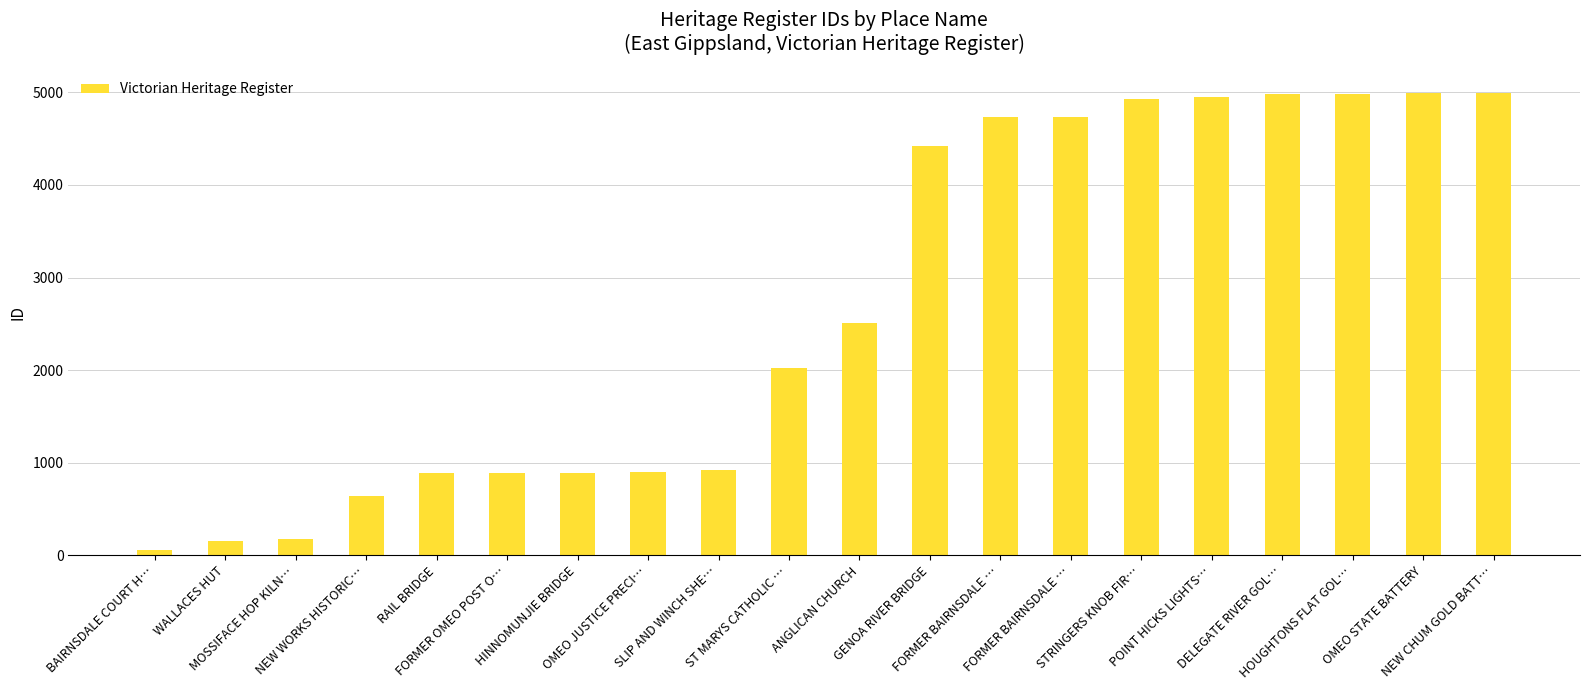

Reading right to left, extract all data points from this chart.

NEW CHUM GOLD BATT…=4994	OMEO STATE BATTERY=4992	HOUGHTONS FLAT GOL…=4987	DELEGATE RIVER GOL…=4986	POINT HICKS LIGHTS…=4945	STRINGERS KNOB FIR…=4932	FORMER BAIRNSDALE …=4736	FORMER BAIRNSDALE …=4733	GENOA RIVER BRIDGE=4416	ANGLICAN CHURCH=2510	ST MARYS CATHOLIC …=2024	SLIP AND WINCH SHE…=921	OMEO JUSTICE PRECI…=895	HINNOMUNJIE BRIDGE=894	FORMER OMEO POST O…=893	RAIL BRIDGE=891	NEW WORKS HISTORIC…=641	MOSSIFACE HOP KILN…=175	WALLACES HUT=153	BAIRNSDALE COURT H…=56